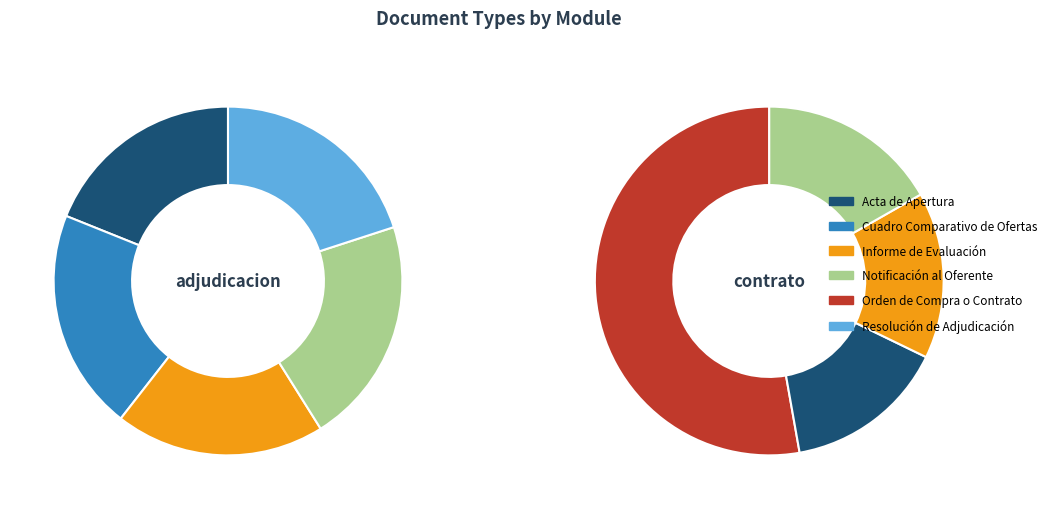

Which slice is the largest?

Orden de Compra o Contrato